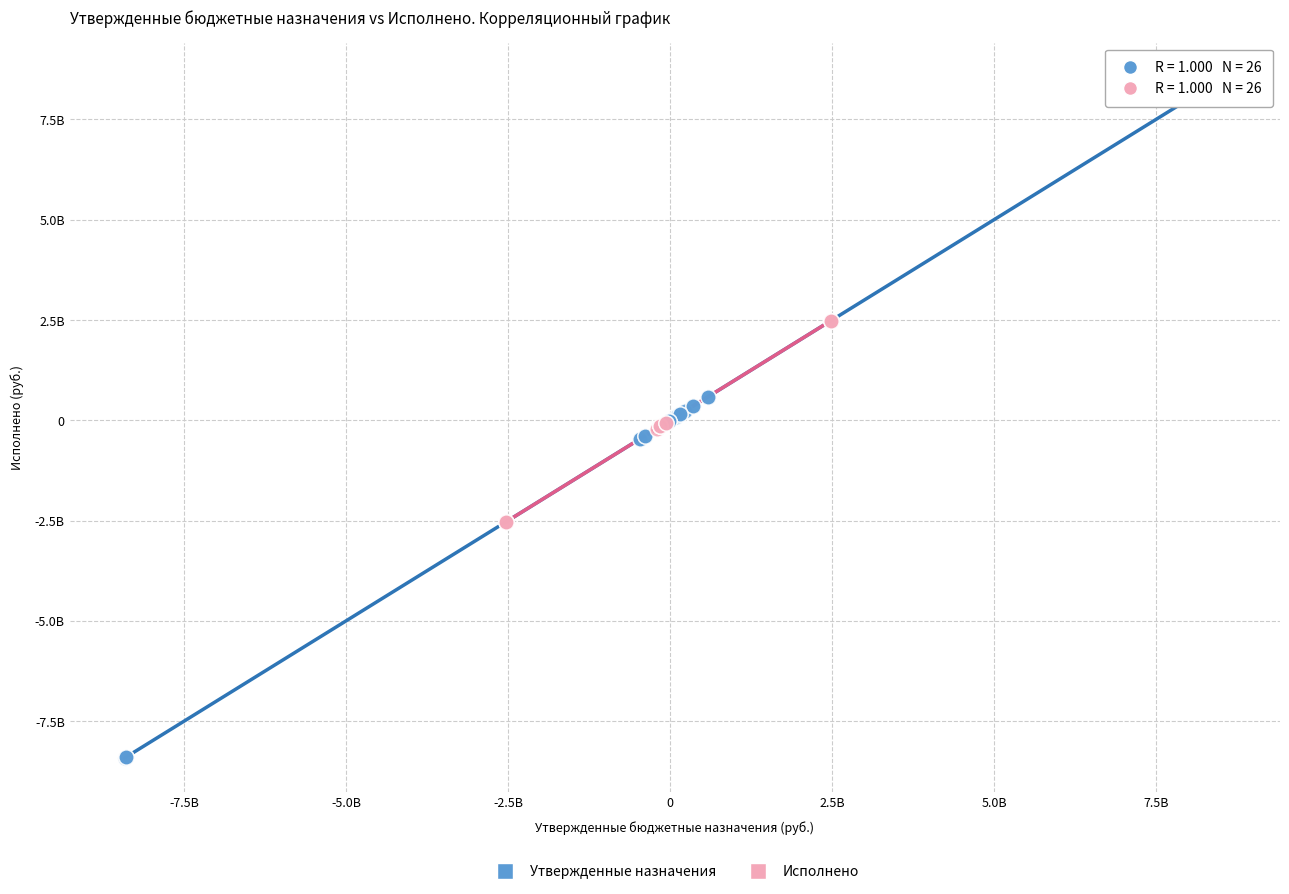

What are all the series names shown in the legend?

Утвержденные назначения, Исполнено